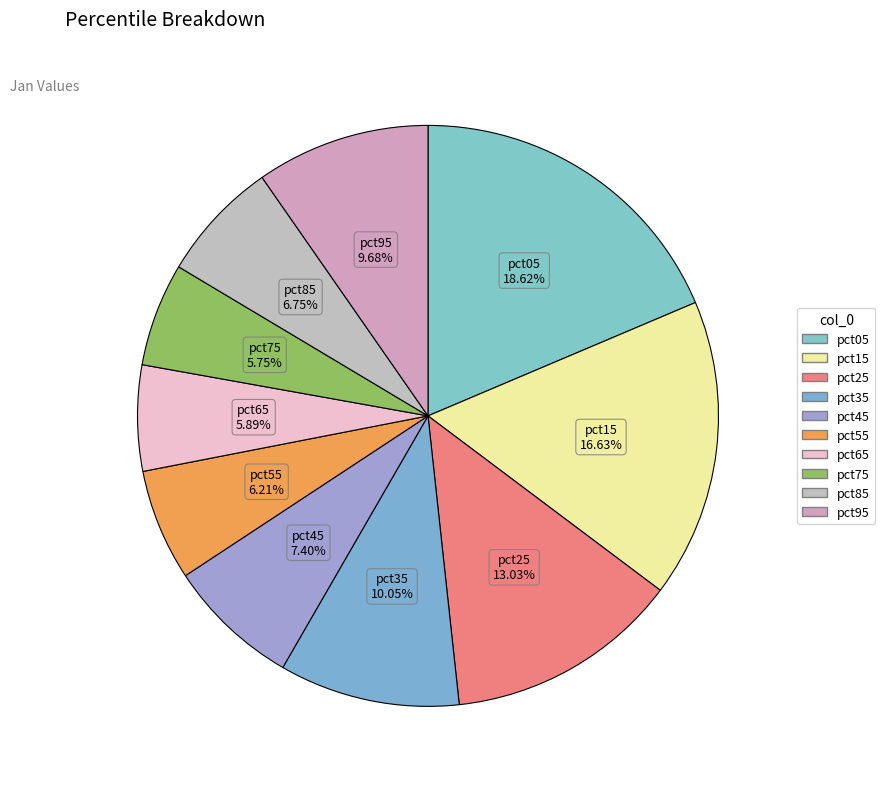

To the nearest percent, what is the average slice percentage?

10%